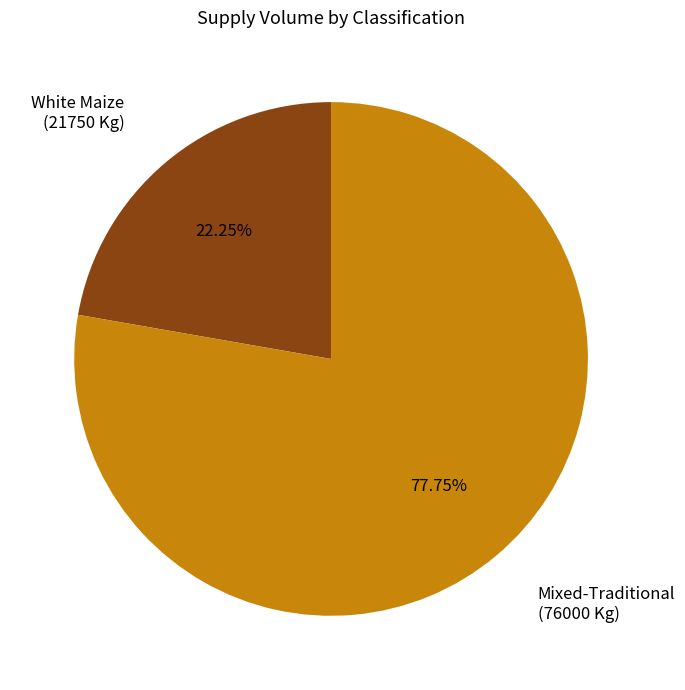

Which category accounts for the majority?

Mixed-Traditional